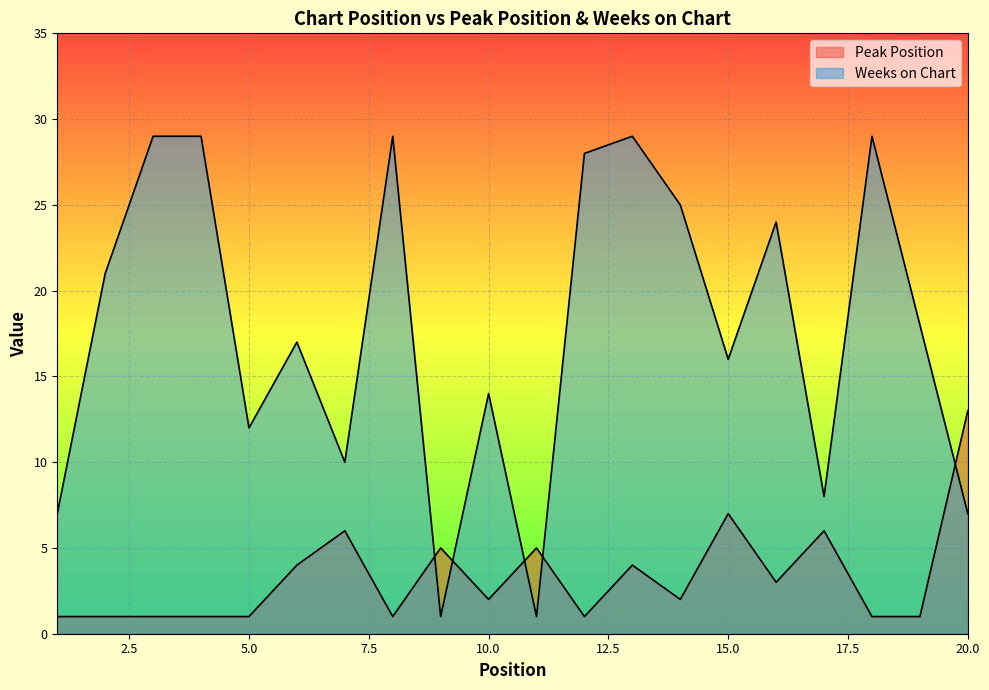

How many interior local peaks does the Weeks on Chart series have?

6